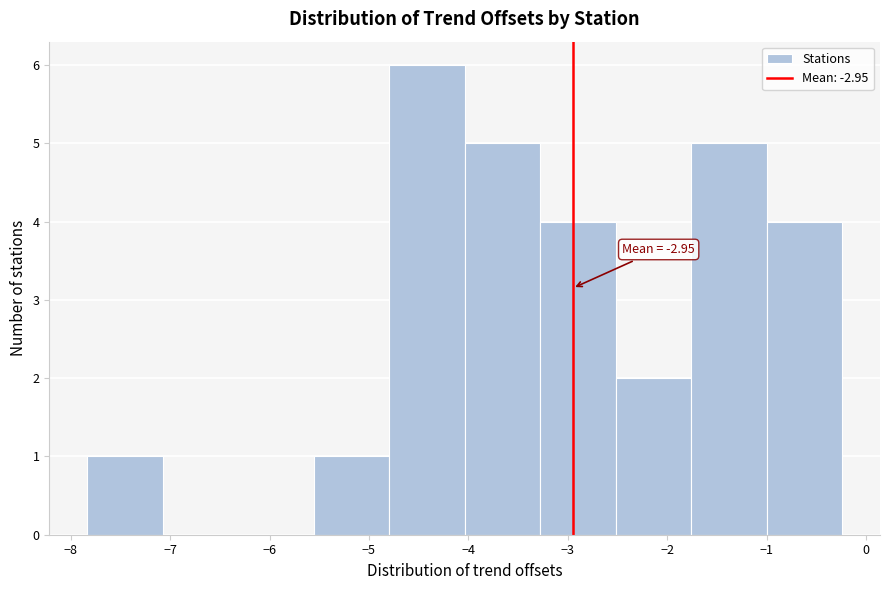

Which range on the x-axis has the tallest bar?

-4.8 to -4.0